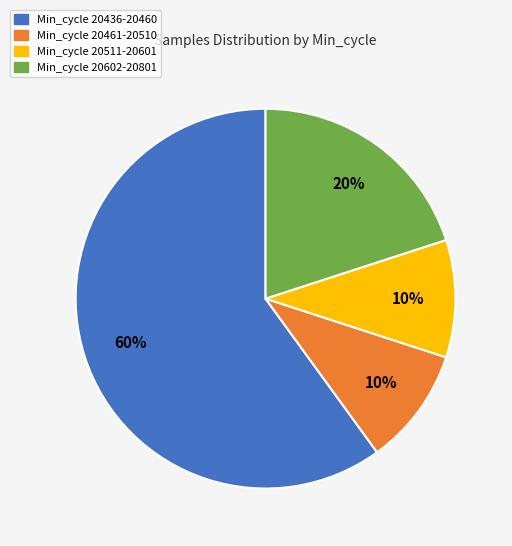

Is there any slice that represents more than half of the pie?

Yes